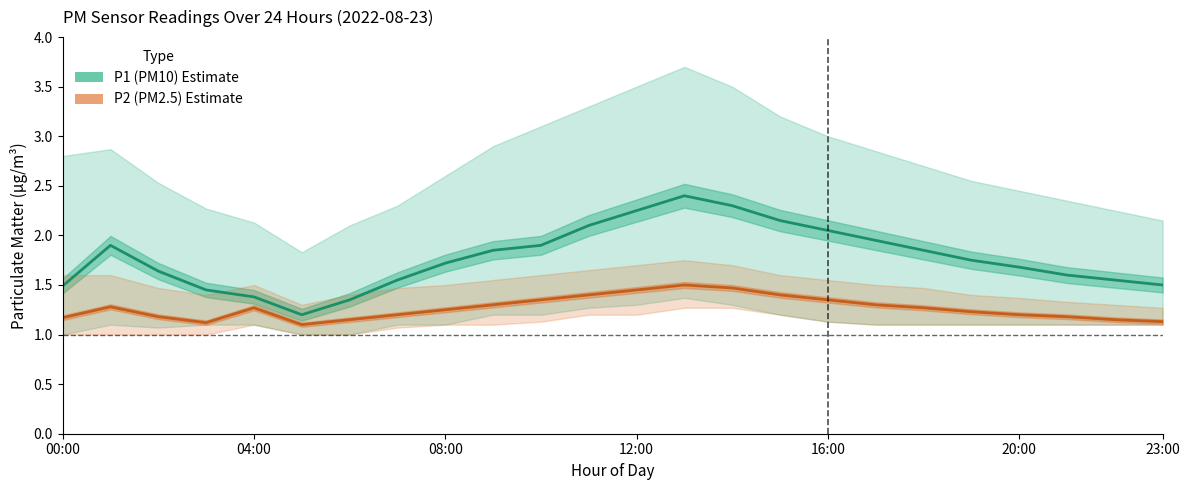

At which category does the chart reach its peak across all series?

13